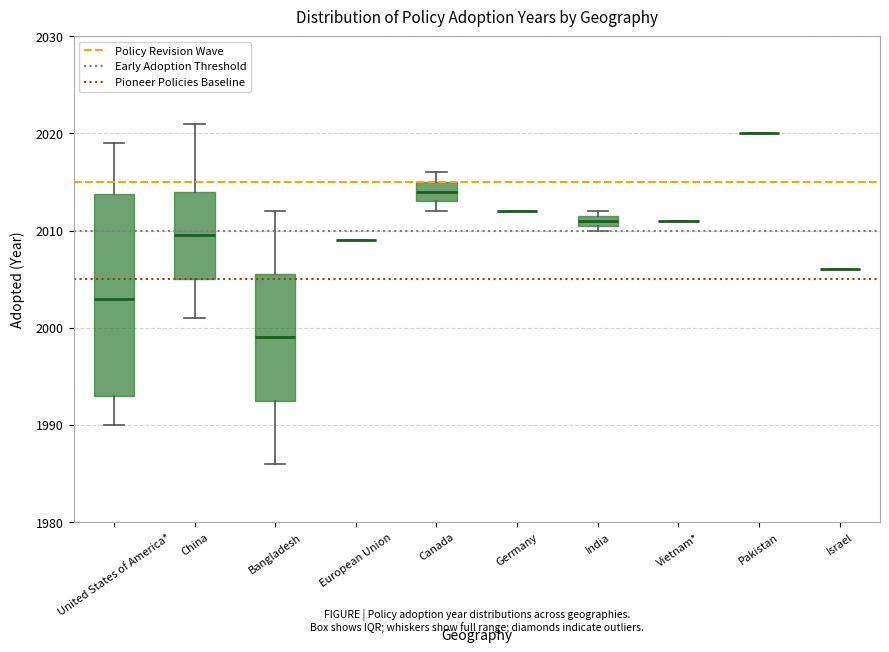

Comparing the boxes themselves (not the whiskers), which one is the tallest?

United States of America*